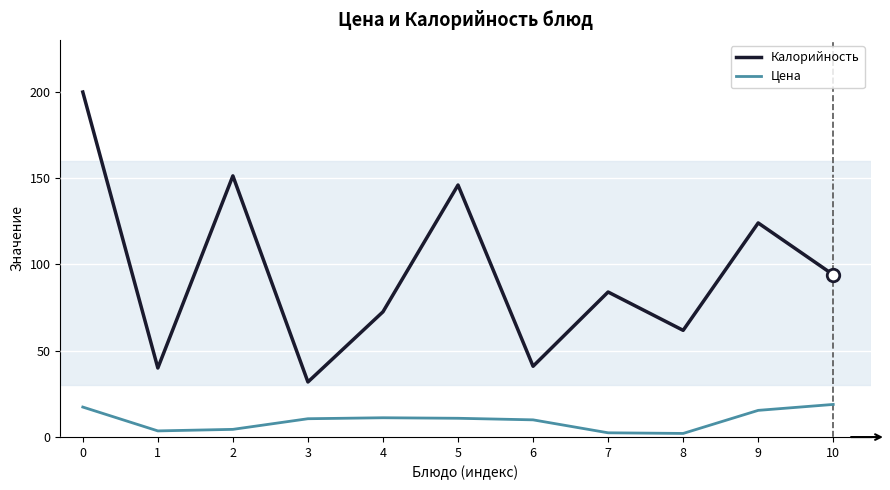

Which series has the widest spread of values?

Калорийность